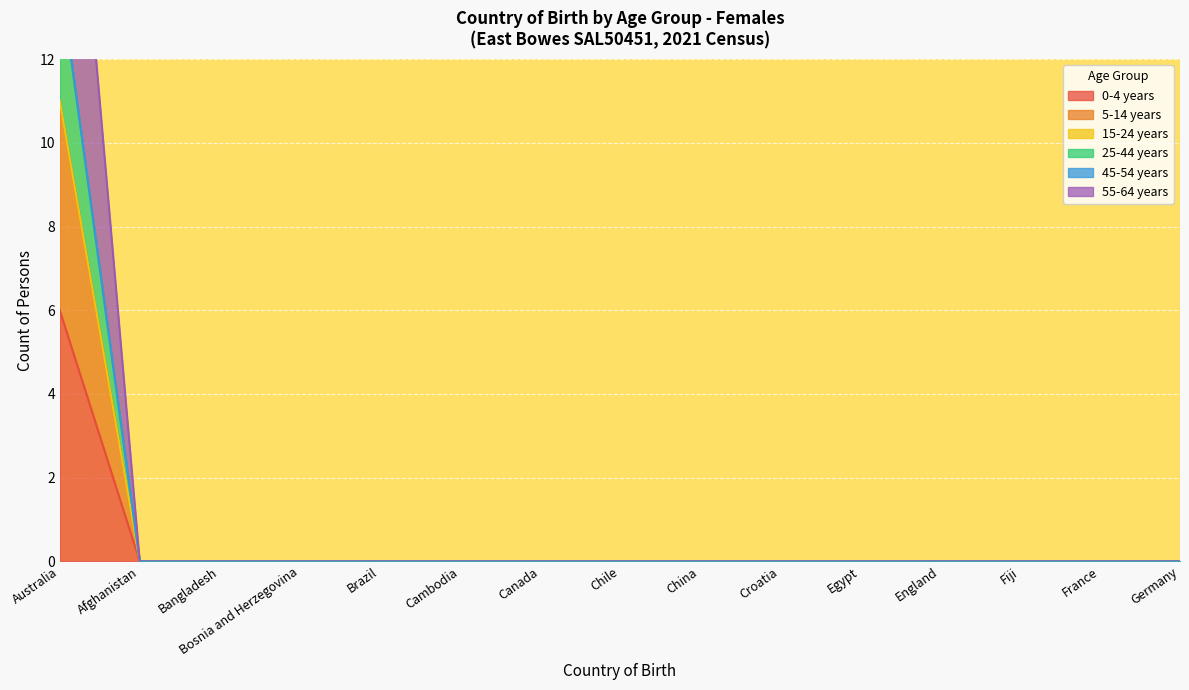

What is the label of the 7th point from the left?

Canada